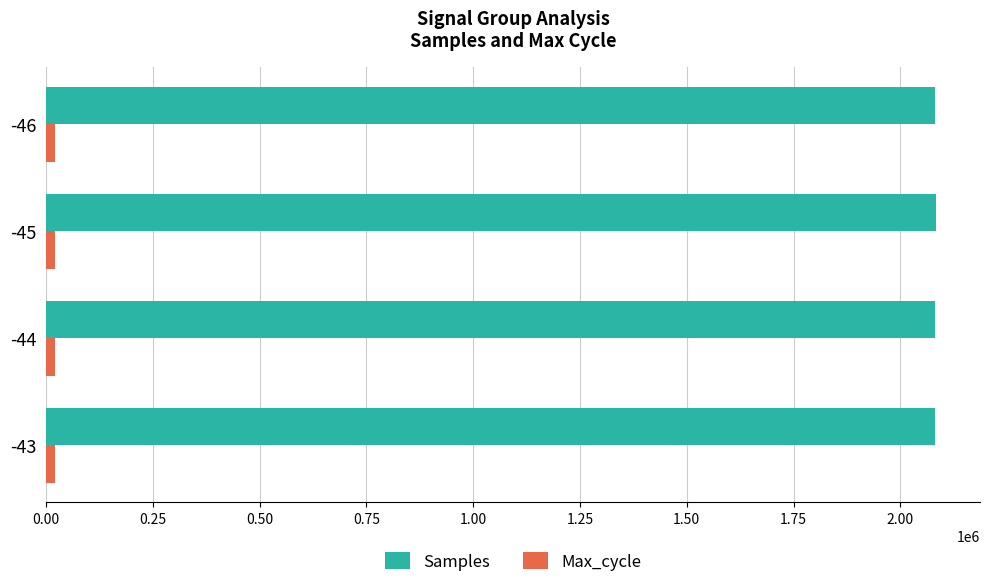

The value of Samples at -43 is 2081093. True or false?

True